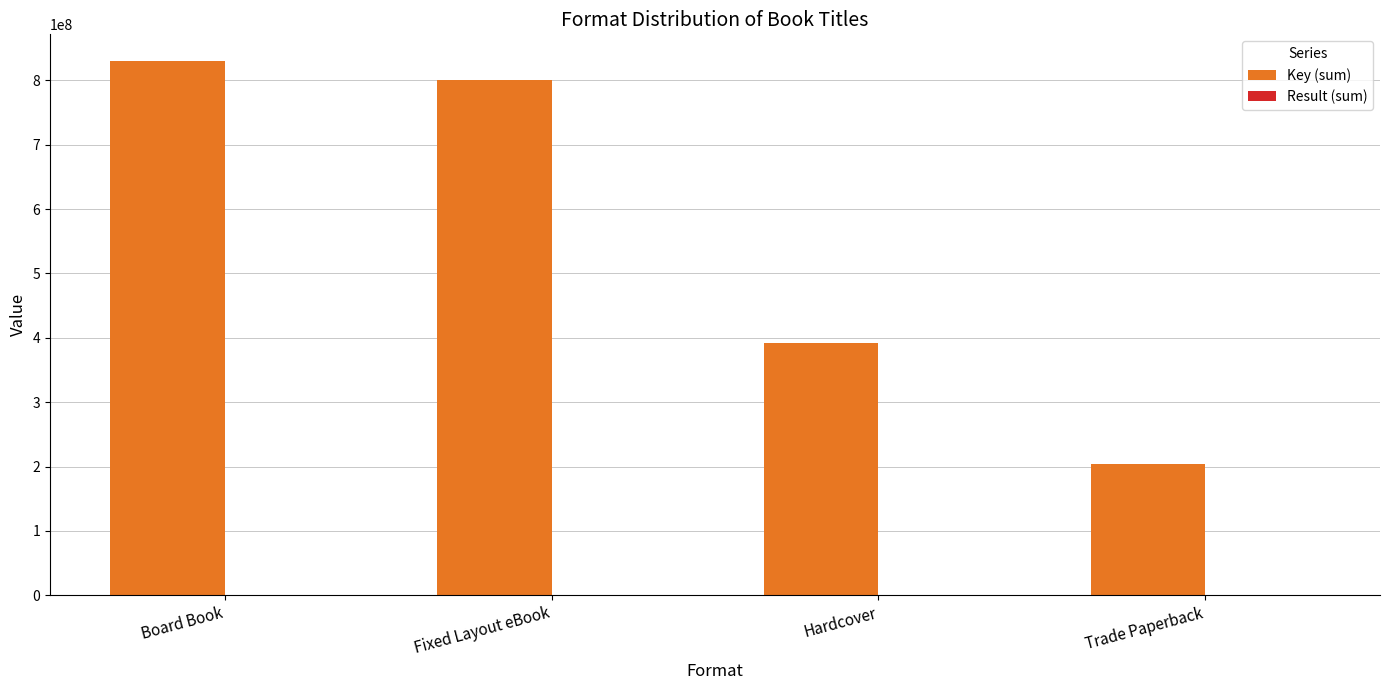

The value of Key (sum) at Board Book is 225947681. True or false?

False